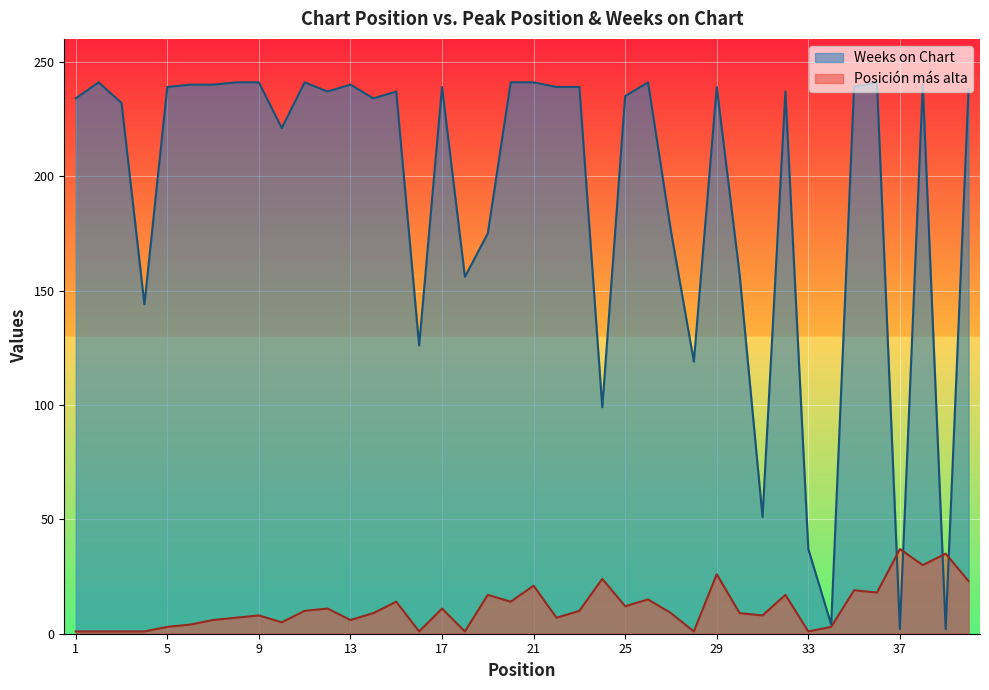

The value of Posición más alta at 40 is 34. True or false?

False